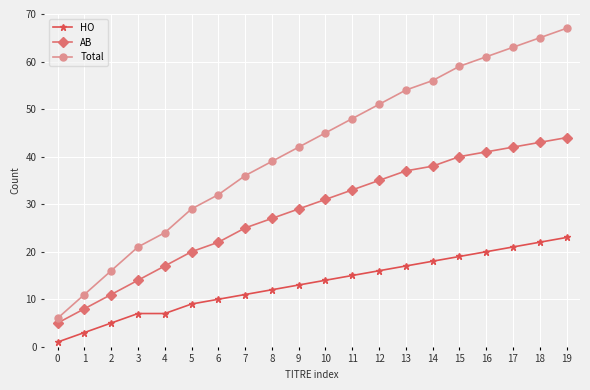

True or false: HO has a value of 25 at 15.

False